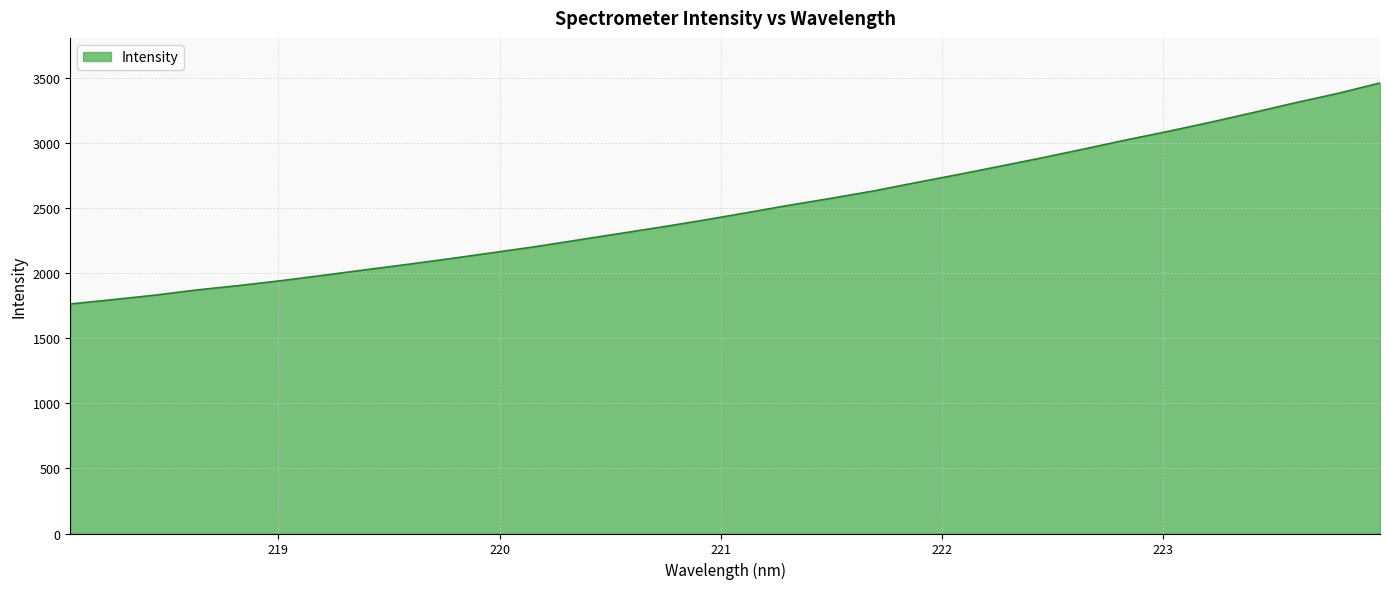

What is the difference between the maximum and minimum values?

1698.9